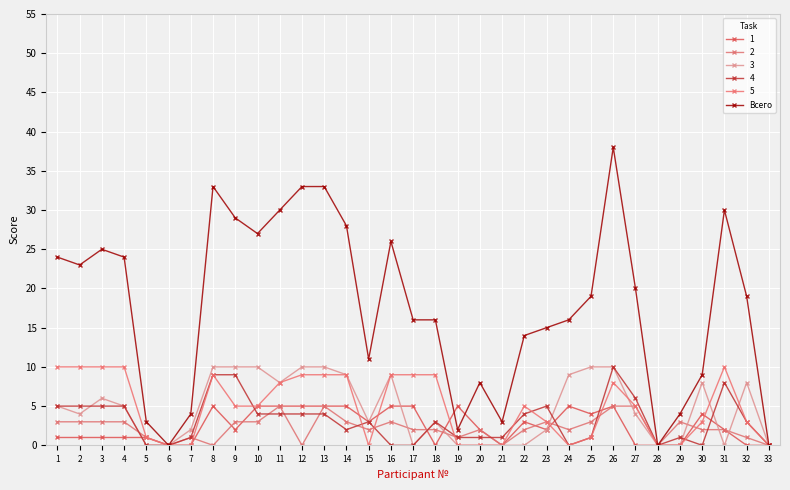

Does the chart display data point markers on the line(s)?

Yes